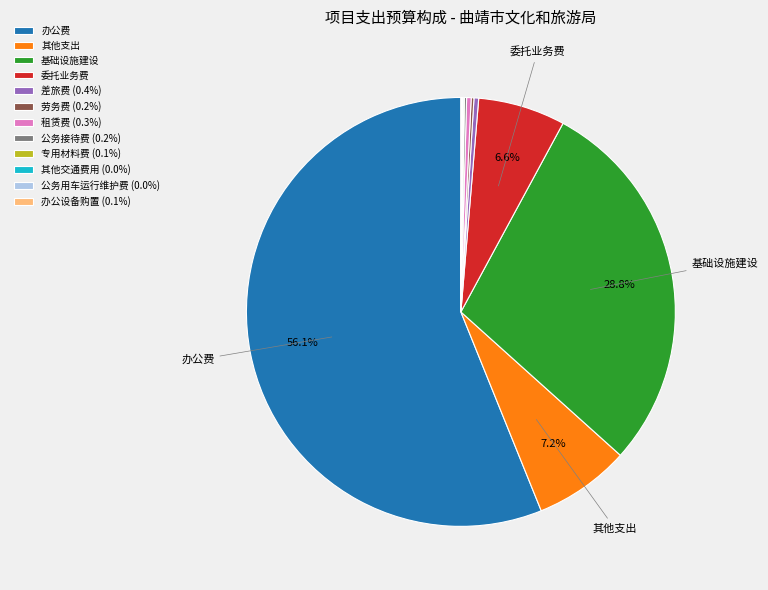

How much of the chart is everything except 办公费?

43.9%